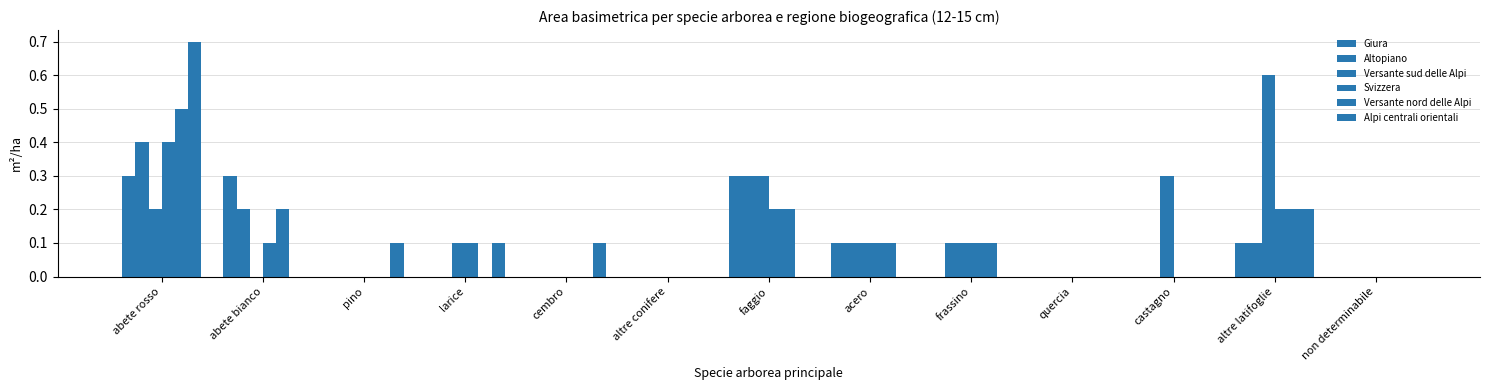

How many series are shown in this chart?

6